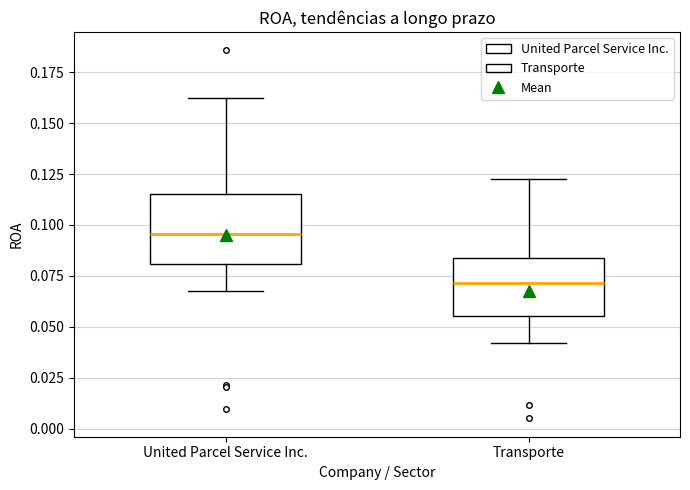

Which box has the highest median line?

United Parcel Service Inc.